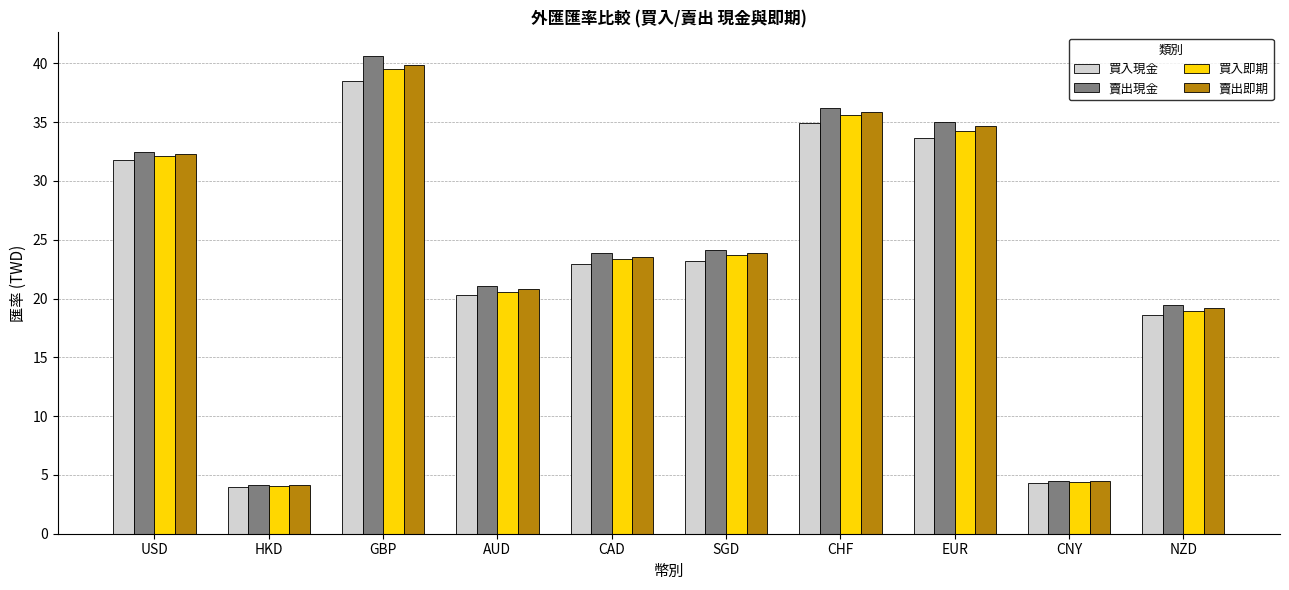

The value of 買入現金 at USD is 31.8. True or false?

True